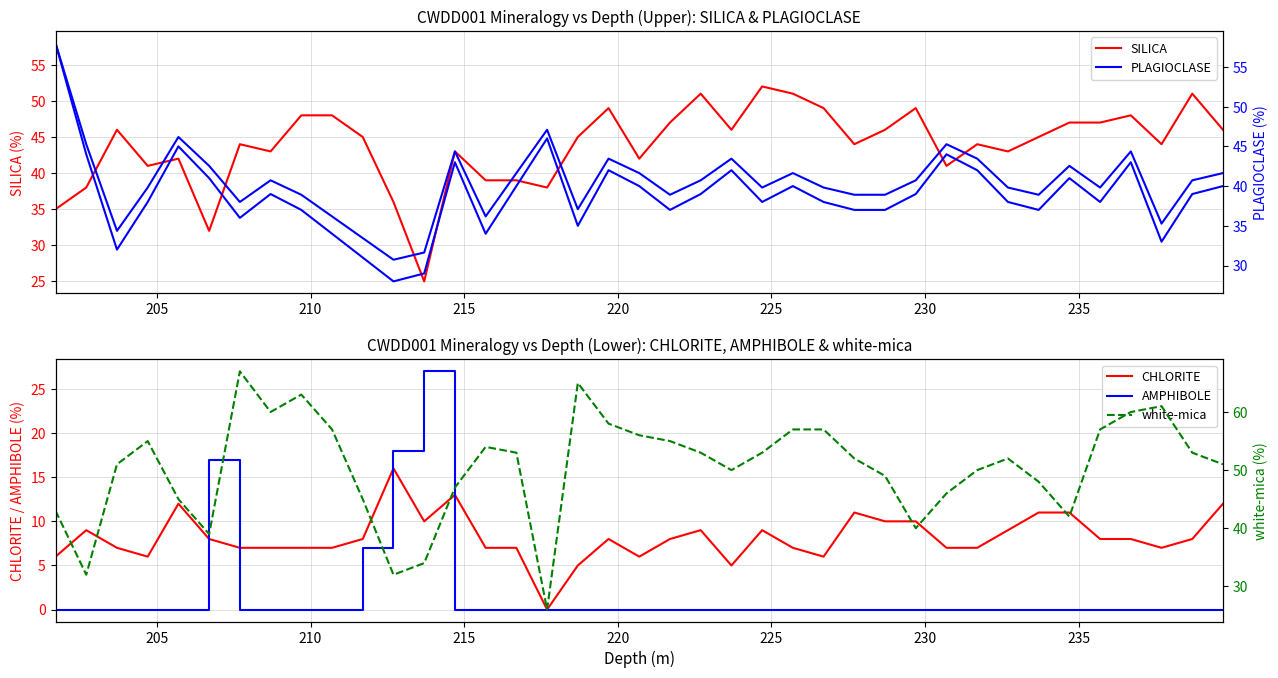

Is the value of white-mica at 23 greater than the value of CHLORITE at 29?

Yes